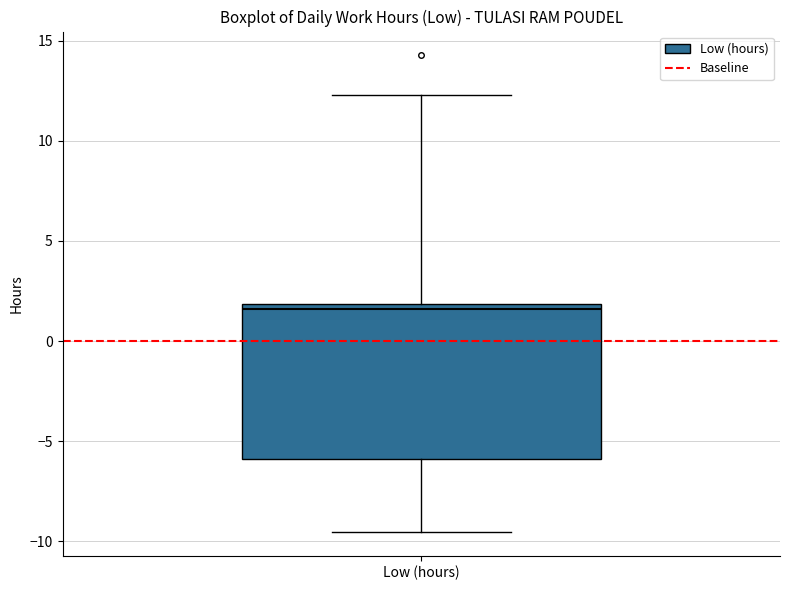

Where does the lower whisker of the box for Low (hours) end on the y-axis? The values are not printed on the chart, so give them approximately, as read against the axis.

-9.5